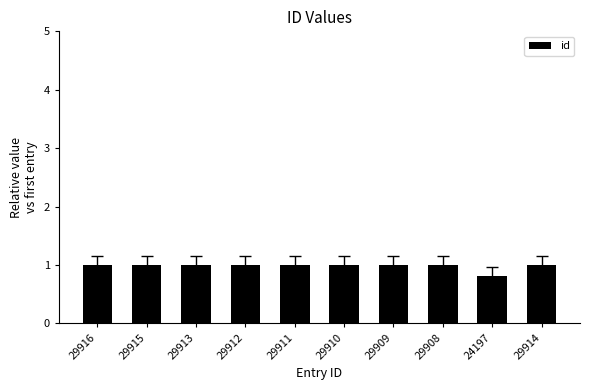

How many bars are there in total?

10